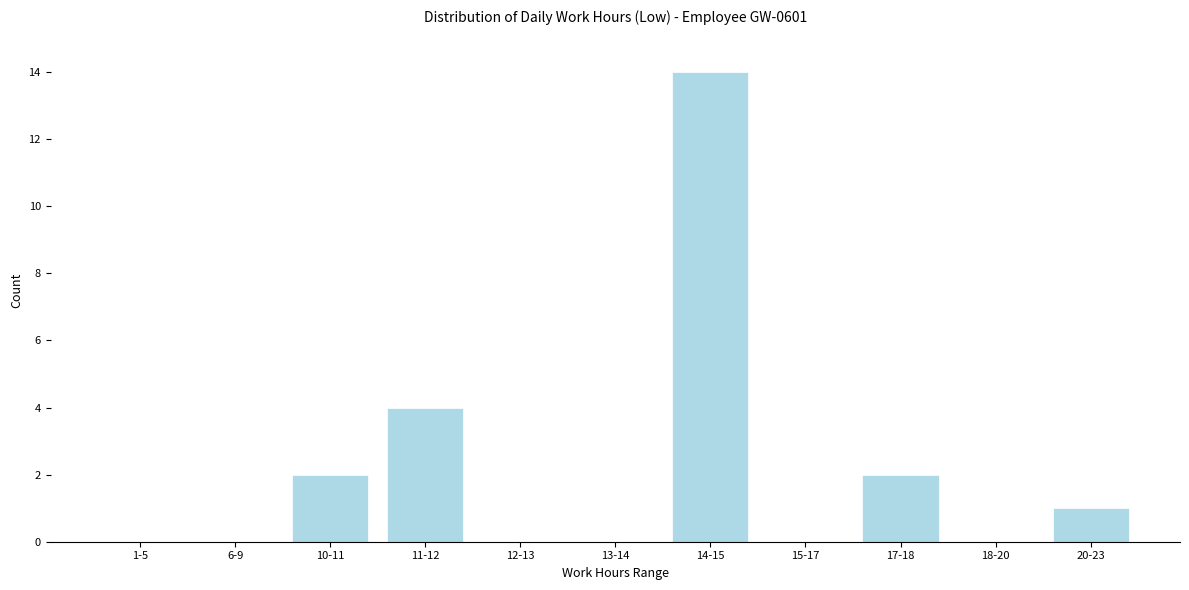

Reading right to left, what are all the values shown in this chart?

20-23=1	18-20=0	17-18=2	15-17=0	14-15=14	13-14=0	12-13=0	11-12=4	10-11=2	6-9=0	1-5=0